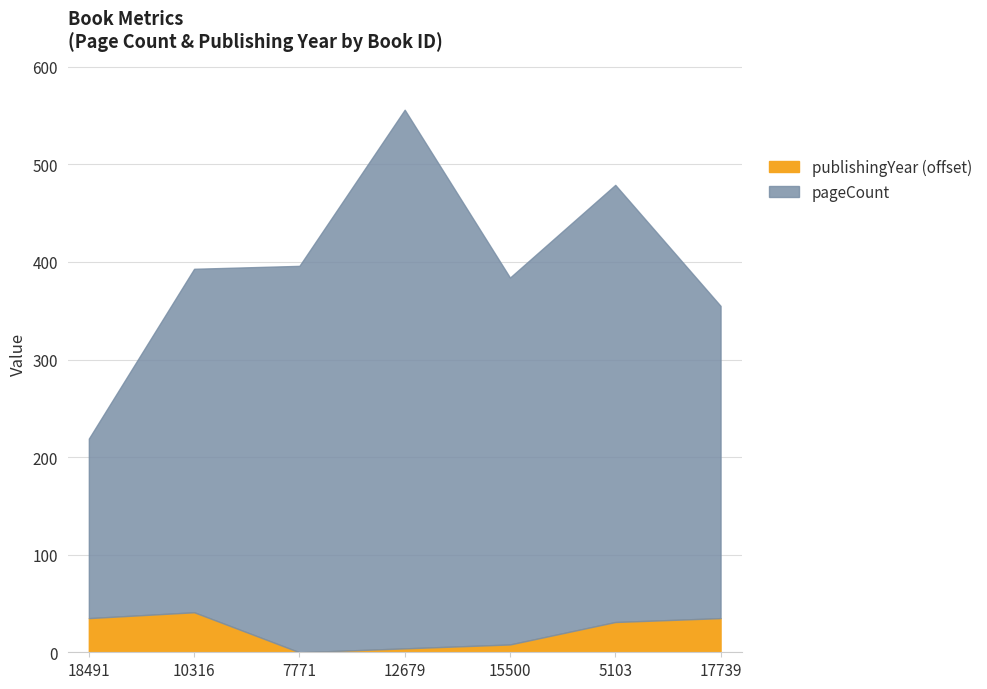

What position from the right is 10316?

6